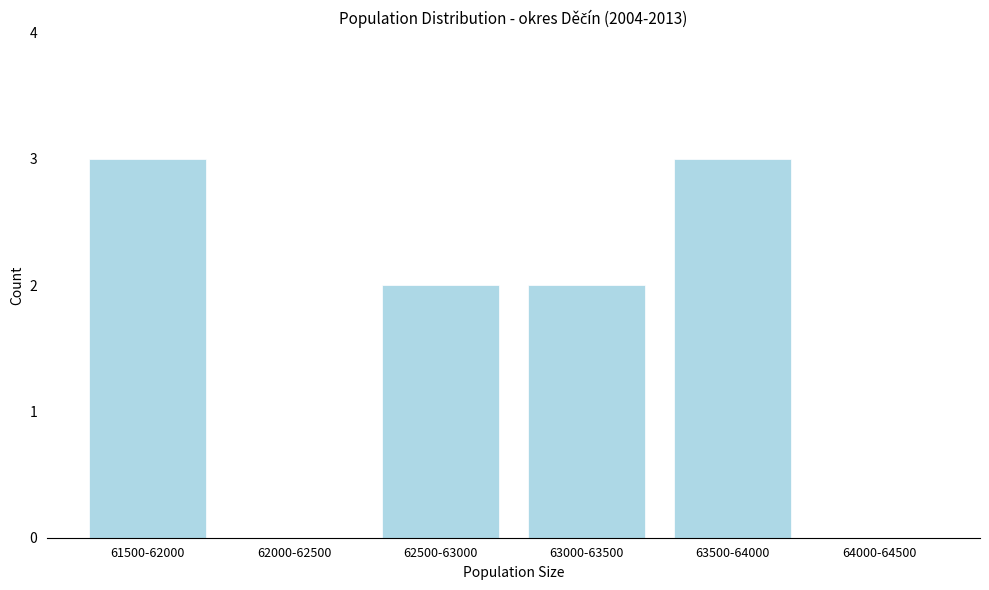

Reading left to right, list all the values displayed in this chart.

61500-62000=3	62000-62500=0	62500-63000=2	63000-63500=2	63500-64000=3	64000-64500=0